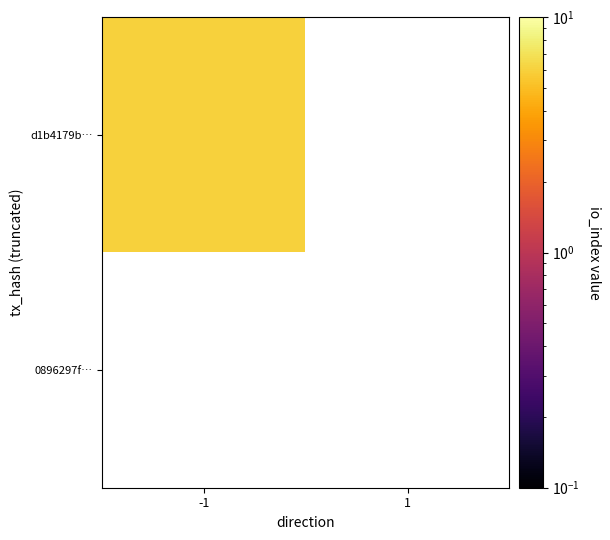

Is it true that d1b4179b5bd56f863e0136a81191fab16ca08b4 equals -3 at 1?

False